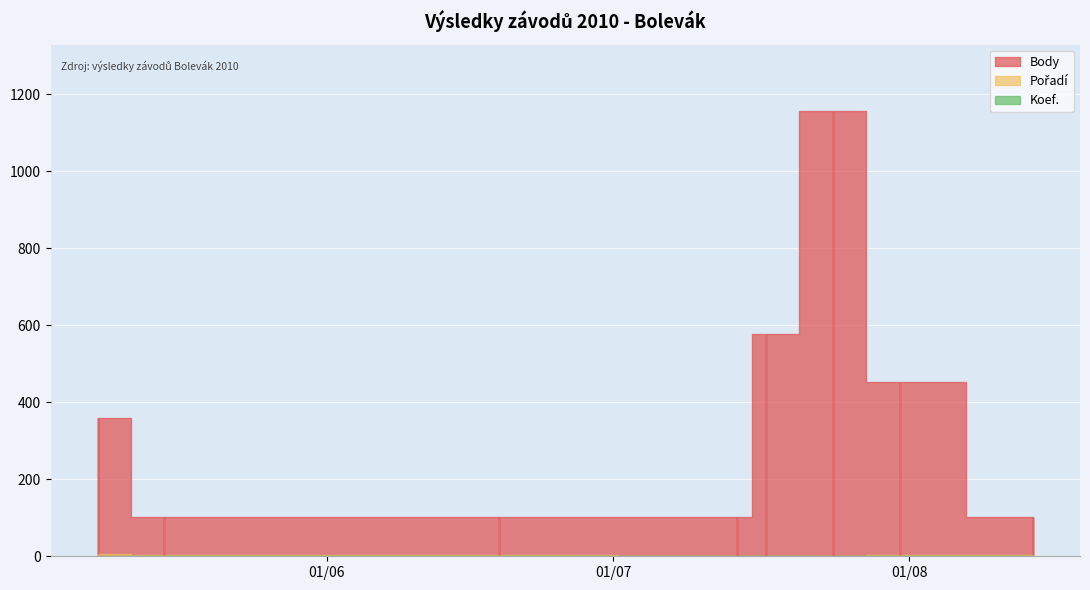

Rank the categories by Koef. value from highest to lowest.

2010-05-08, 2010-07-24, 2010-07-31, 2010-05-15, 2010-06-19, 2010-07-14, 2010-07-17, 2010-08-14